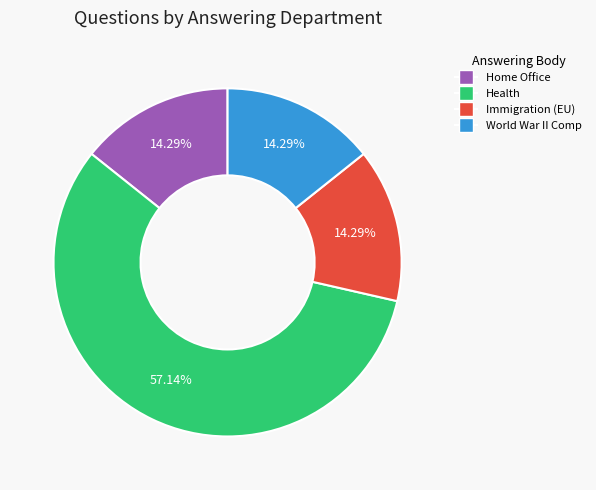

Is there a majority slice in this chart?

Yes